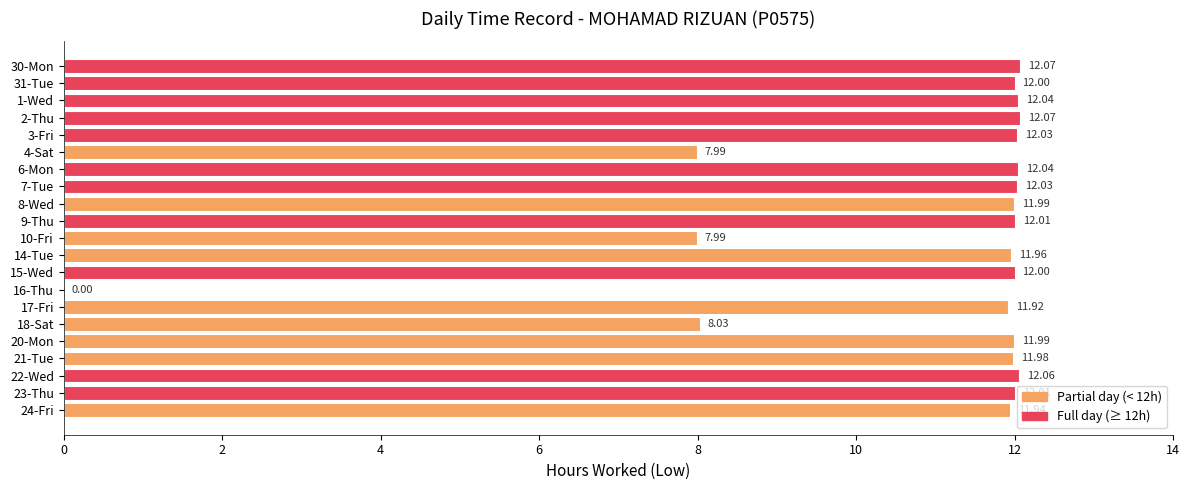

What is the sum of the values at 16-Thu and 22-Wed?

12.1